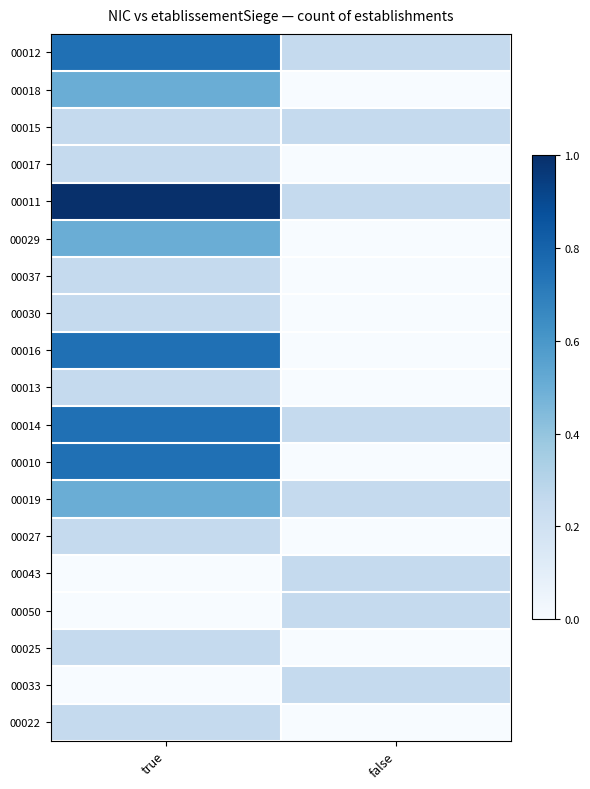

Rank the series by their maximum value, from lowest to highest.

00015, 00017, 00037, 00030, 00013, 00027, 00043, 00050, 00025, 00033, 00022, 00018, 00029, 00019, 00012, 00016, 00014, 00010, 00011